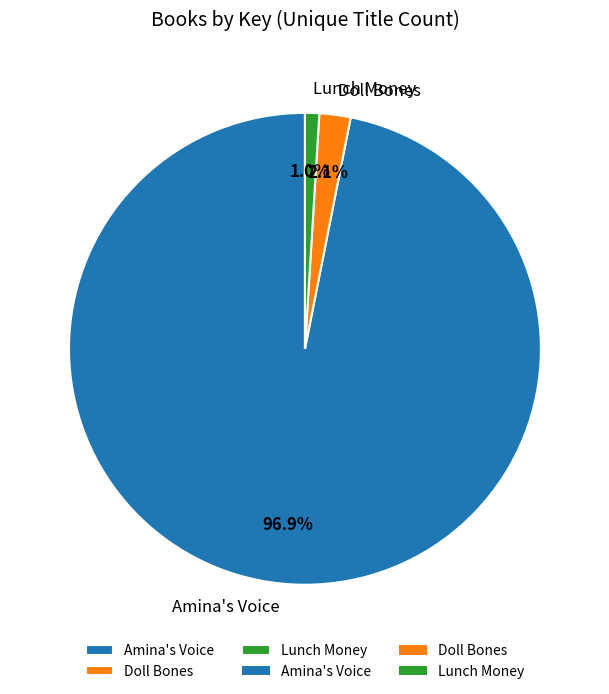

To the nearest percent, what percentage of the pie is Amina's Voice?

97%